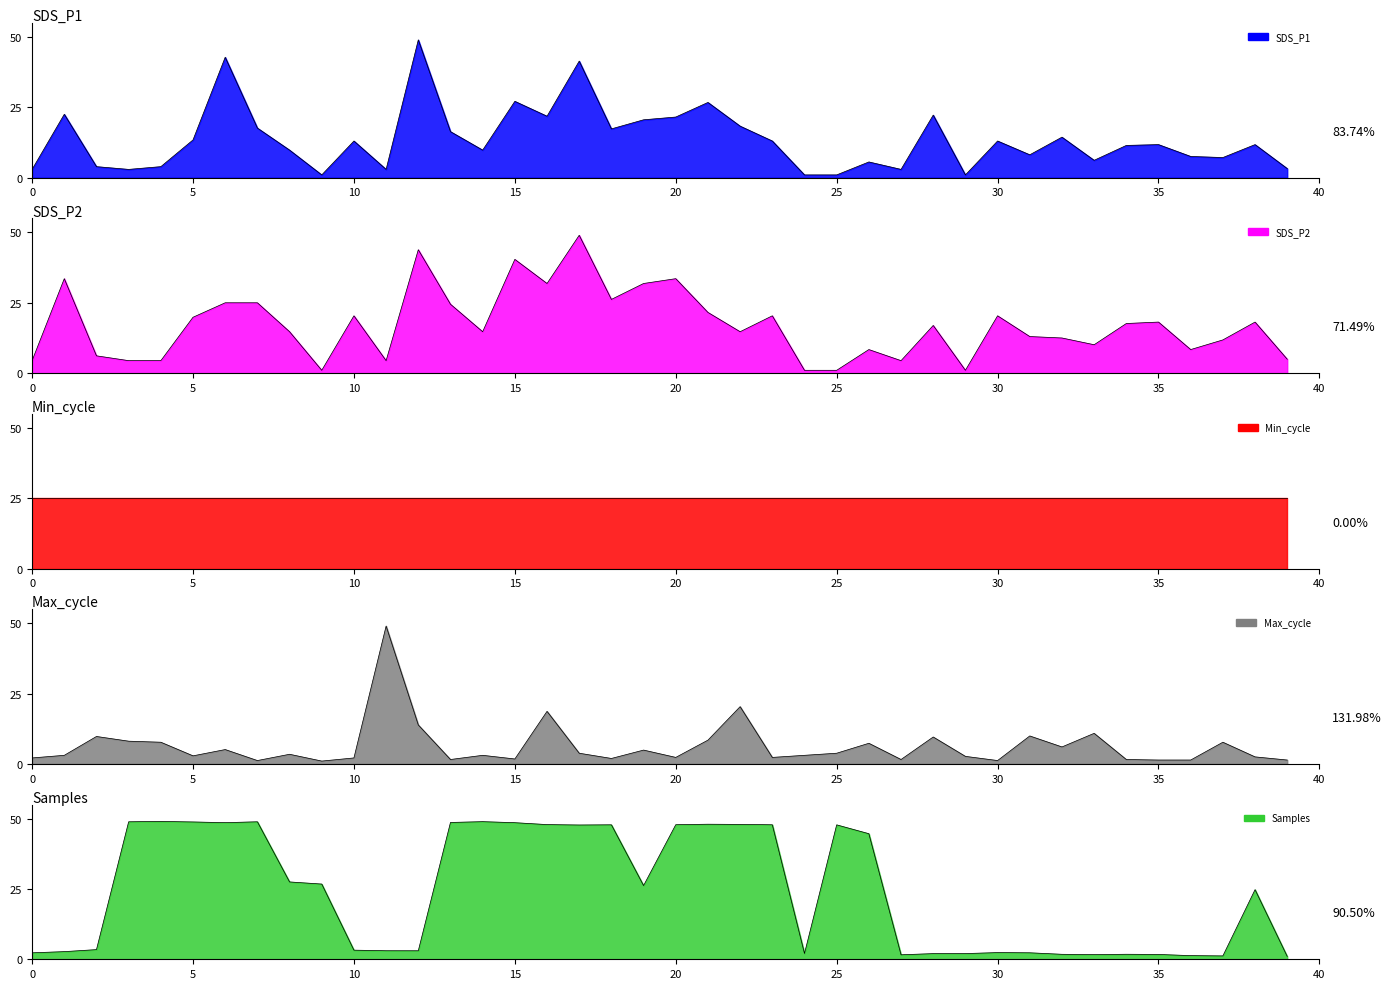

In SDS_P1, how many points are higher than both neighbors (excluding endpoints)?

13